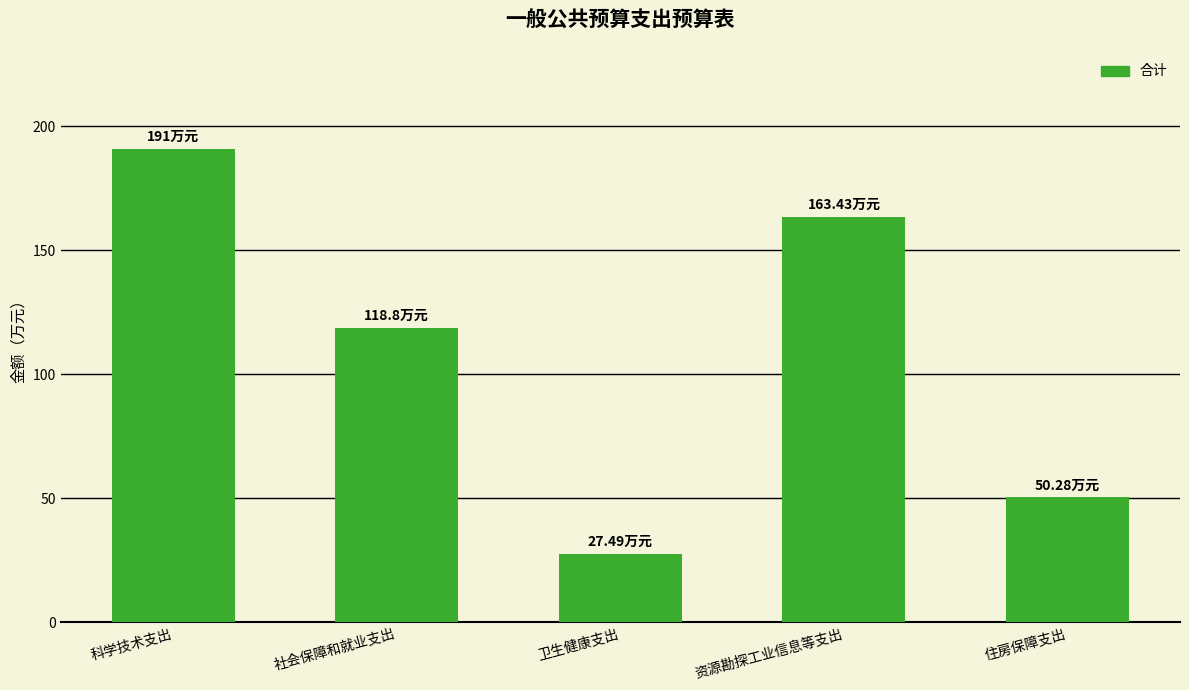

At which label is the value closest to 109?

社会保障和就业支出